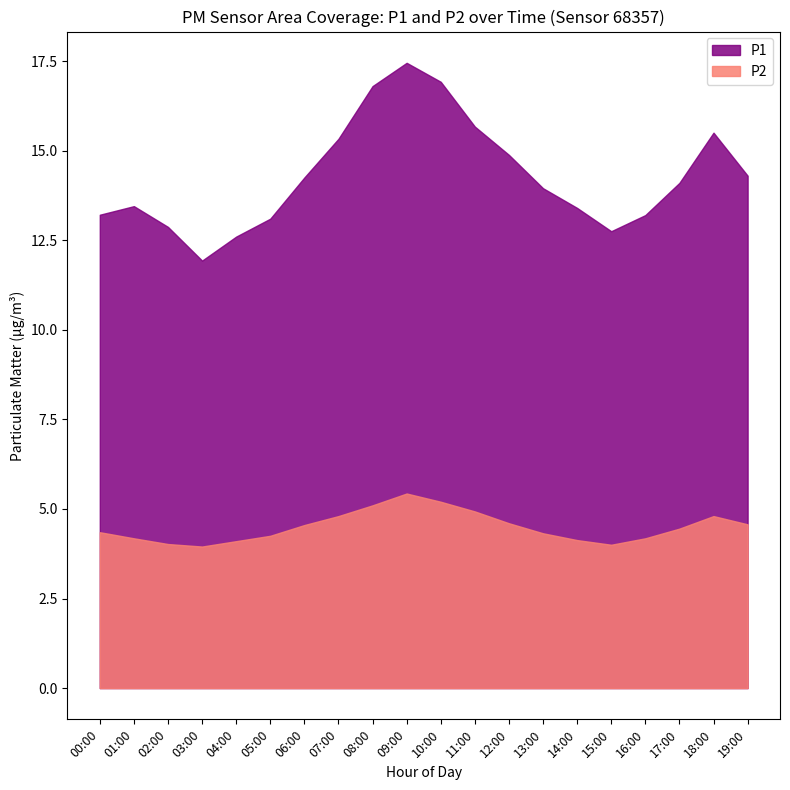

True or false: P1 and P2 cross at least once.

False